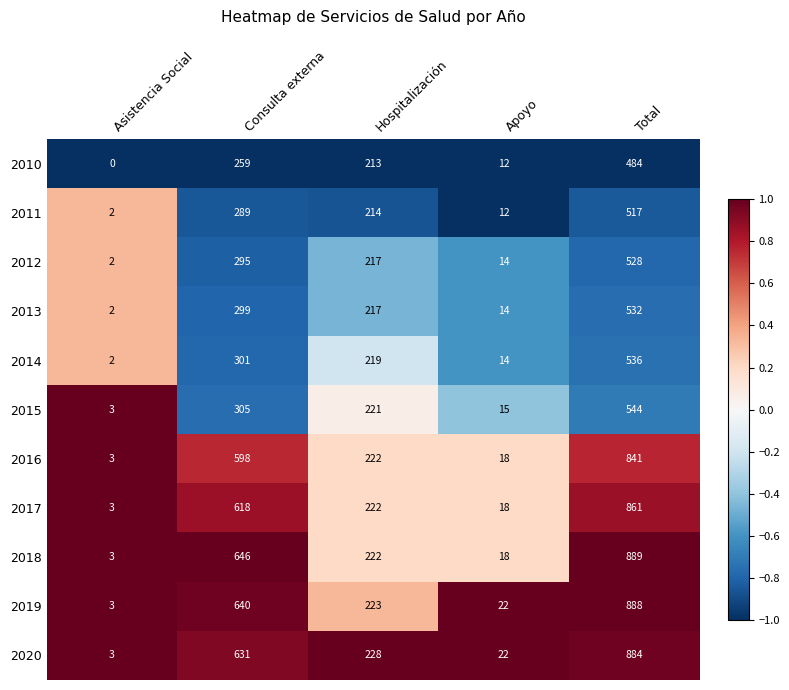

The value of 2014 at Hospitalización is 147. True or false?

False